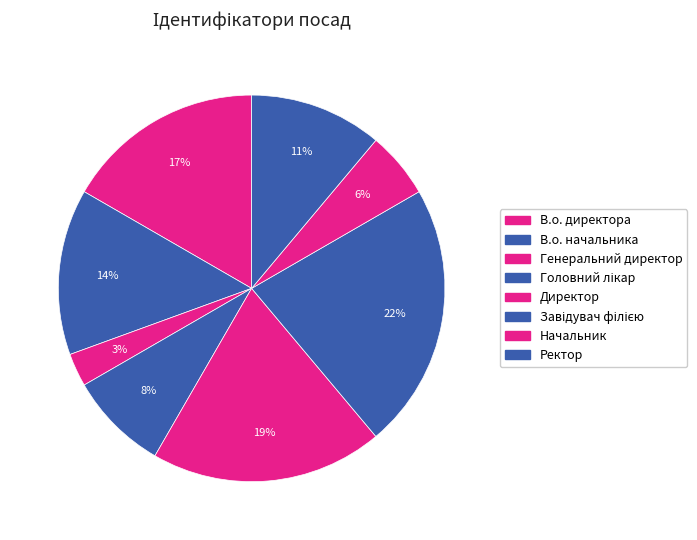

To the nearest percent, what is the difference between the В.о. директора and В.о. начальника slice percentages?

3%